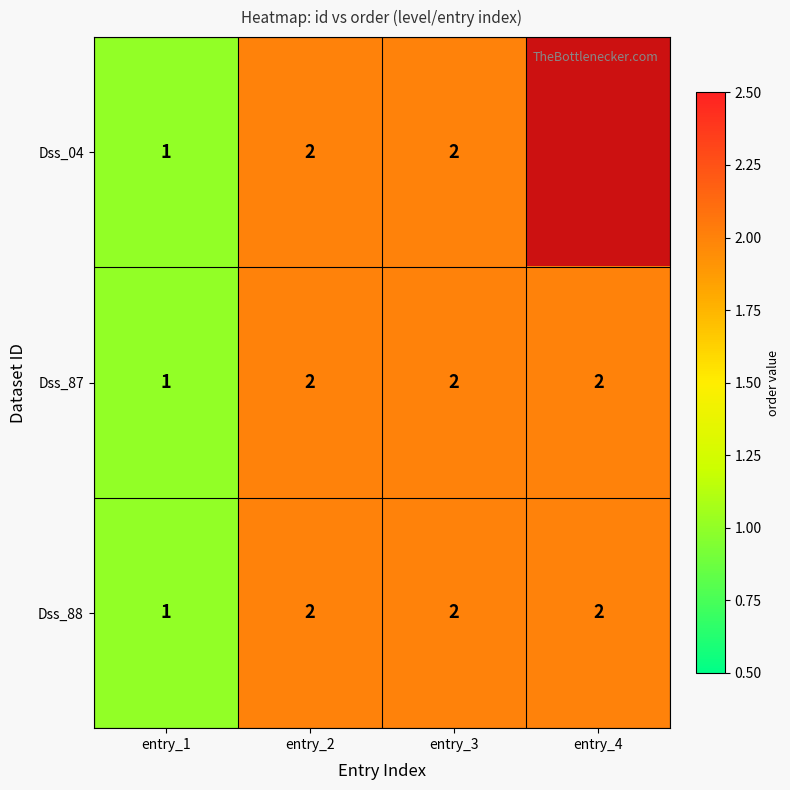

Count the Dss_87 values in the range 2 to 3.

3